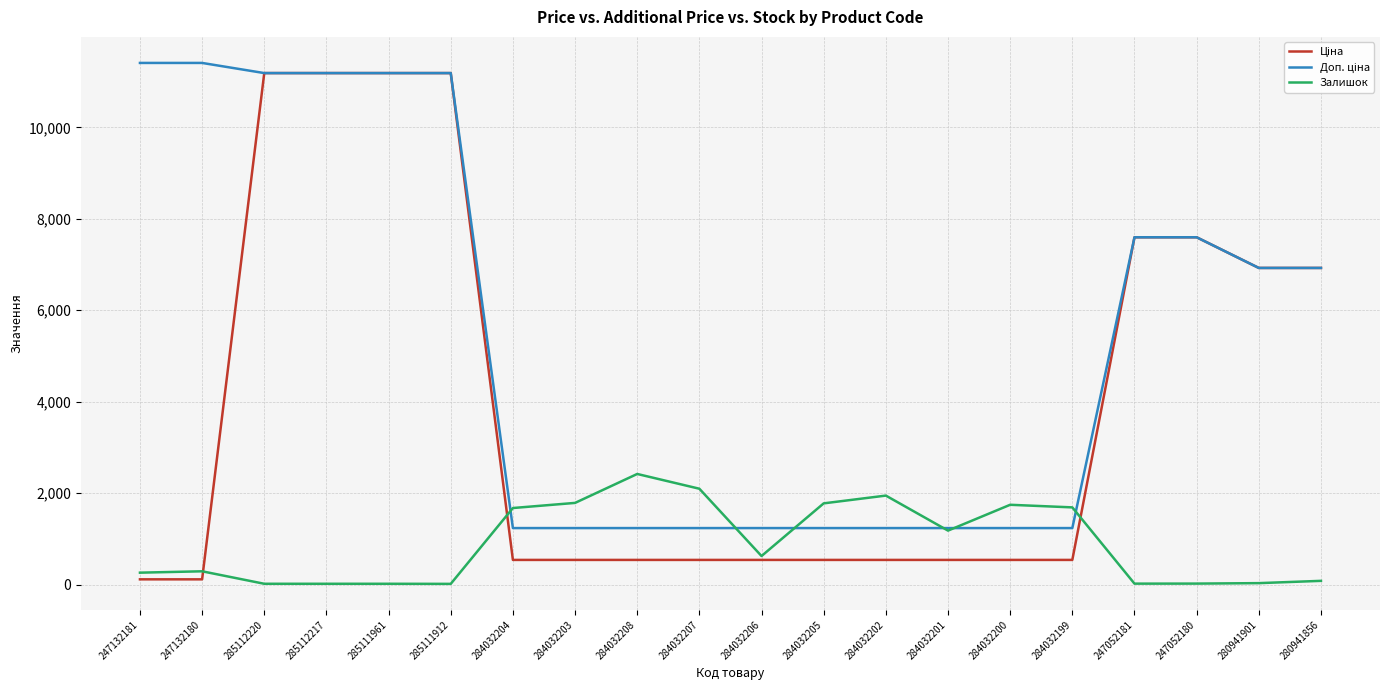

What is the total value across all series at 284032205?

3550.4